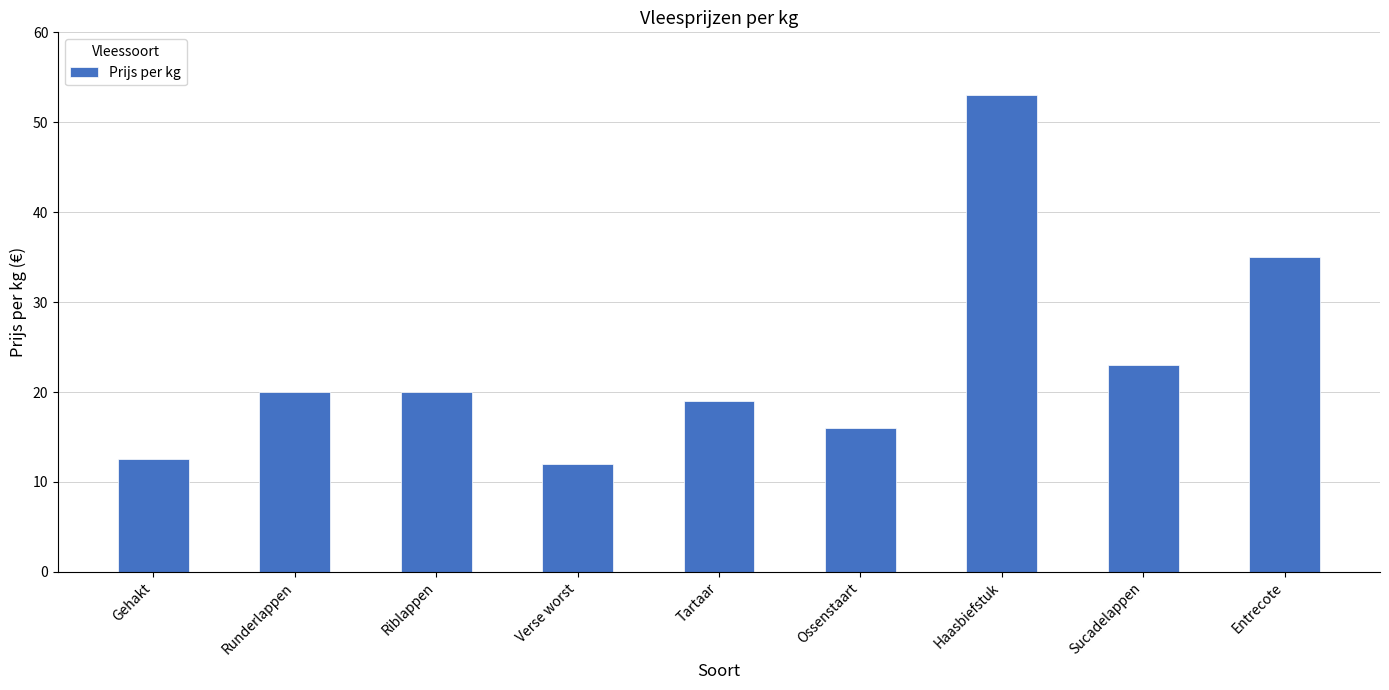

What is the difference between the maximum and minimum values?

41.0